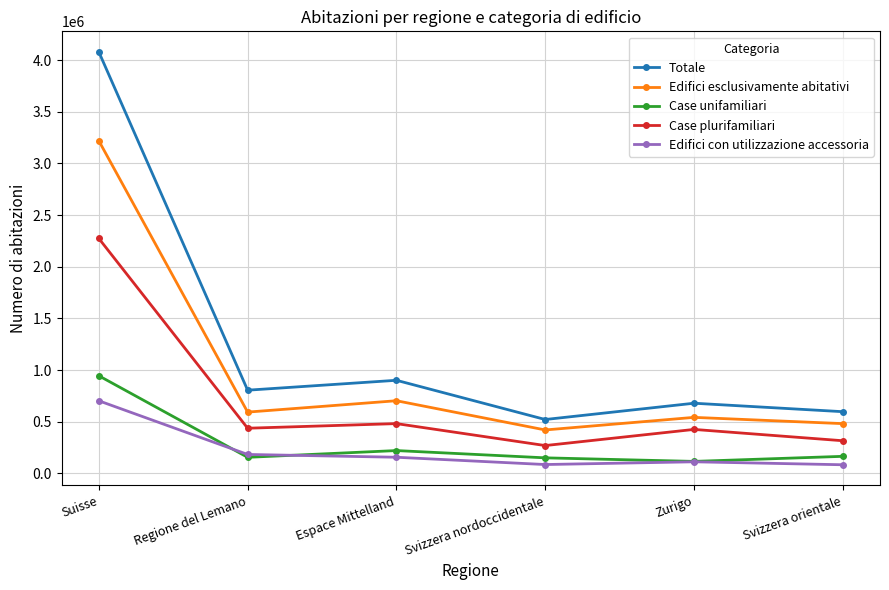

Is the value of Totale at Regione del Lemano greater than the value of Case plurifamiliari at Svizzera orientale?

Yes